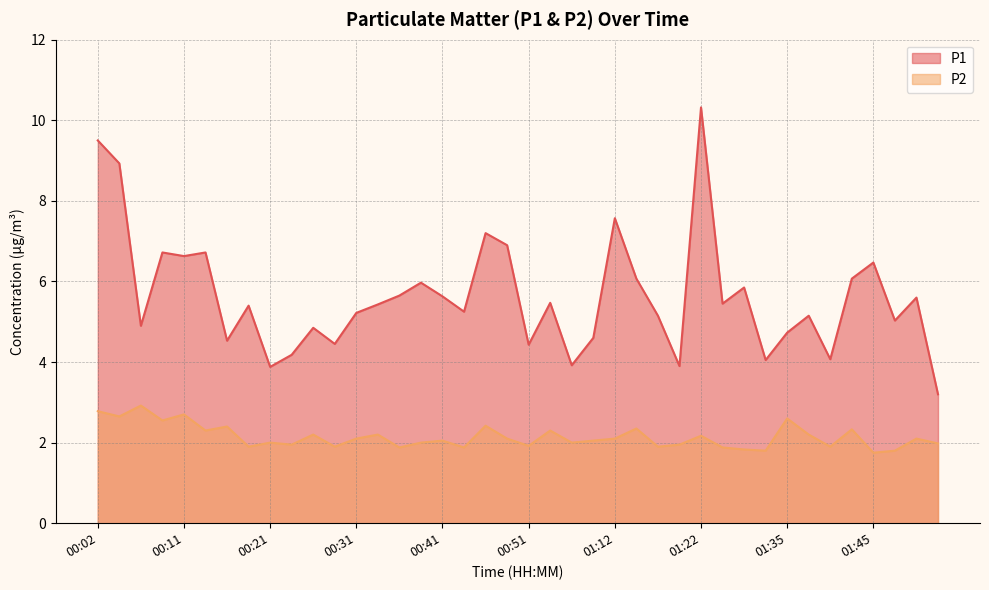

Reading left to right, extract all data points from this chart.

P1: 9.5	8.9	4.9	6.7	6.6	6.7	4.5	5.4	3.9	4.2	4.8	4.5	5.2	5.4	5.7	6.0	5.6	5.2	7.2	6.9	4.4	5.5	3.9	4.6	7.6	6.1	5.2	3.9	10.3	5.5	5.8	4.0	4.7	5.2	4.1	6.1	6.5	5.0	5.6	3.2
P2: 2.8	2.6	2.9	2.5	2.7	2.3	2.4	1.9	2.0	1.9	2.2	1.9	2.1	2.2	1.9	2.0	2.0	1.9	2.4	2.1	1.9	2.3	2.0	2.0	2.1	2.4	1.9	1.9	2.2	1.9	1.8	1.8	2.6	2.2	1.9	2.3	1.8	1.8	2.1	2.0